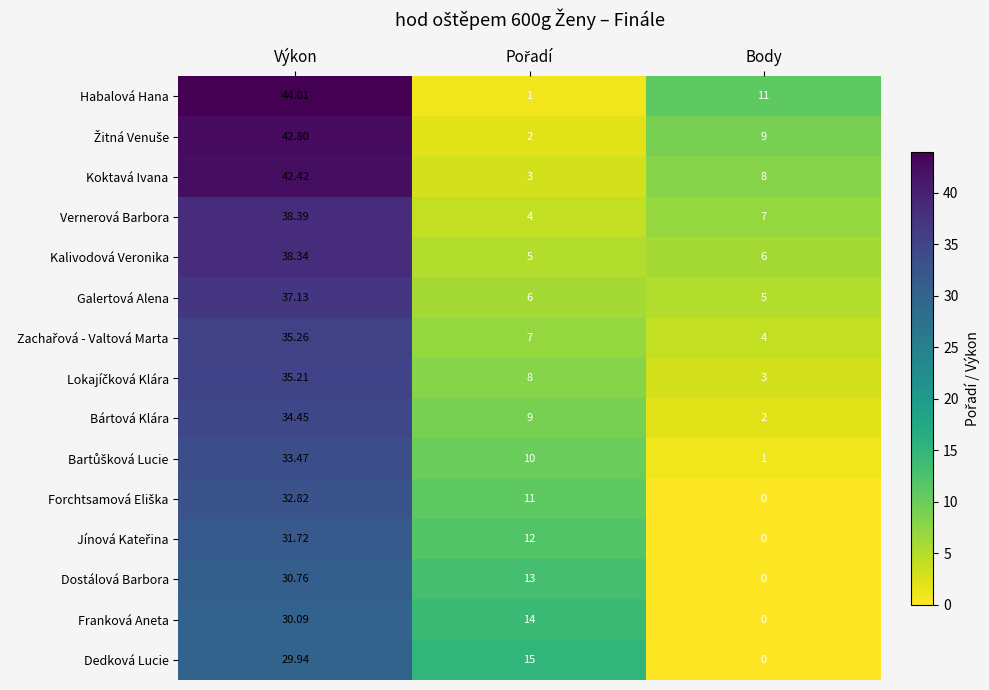

Which series has the largest range (max minus min)?

Habalová Hana